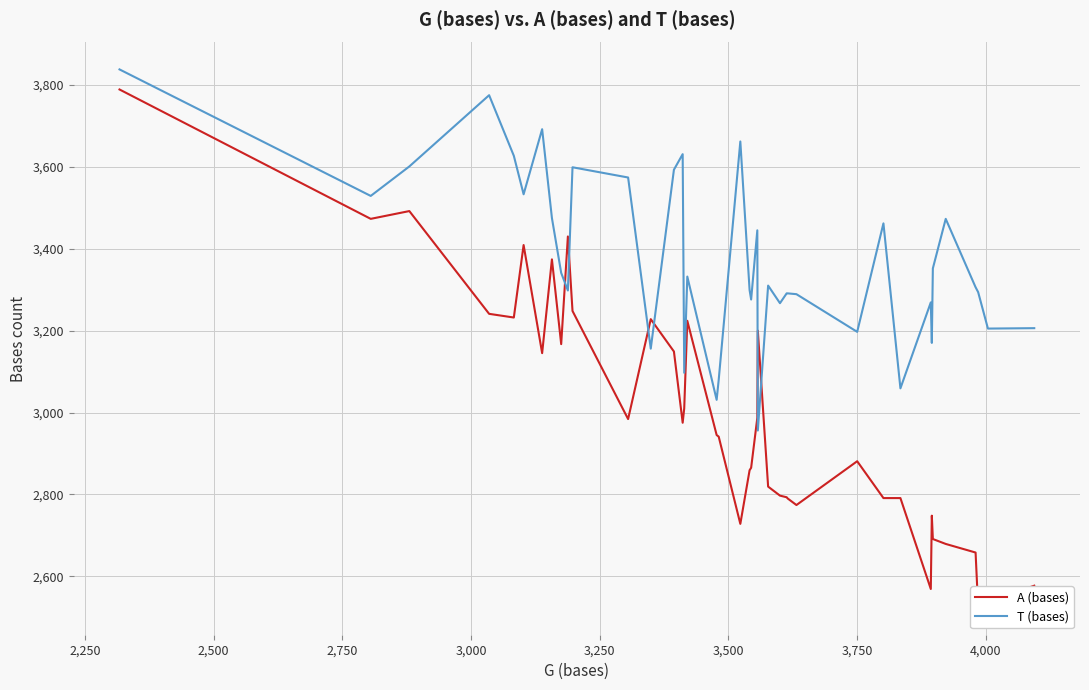

What is the maximum value for T (bases)?

3838